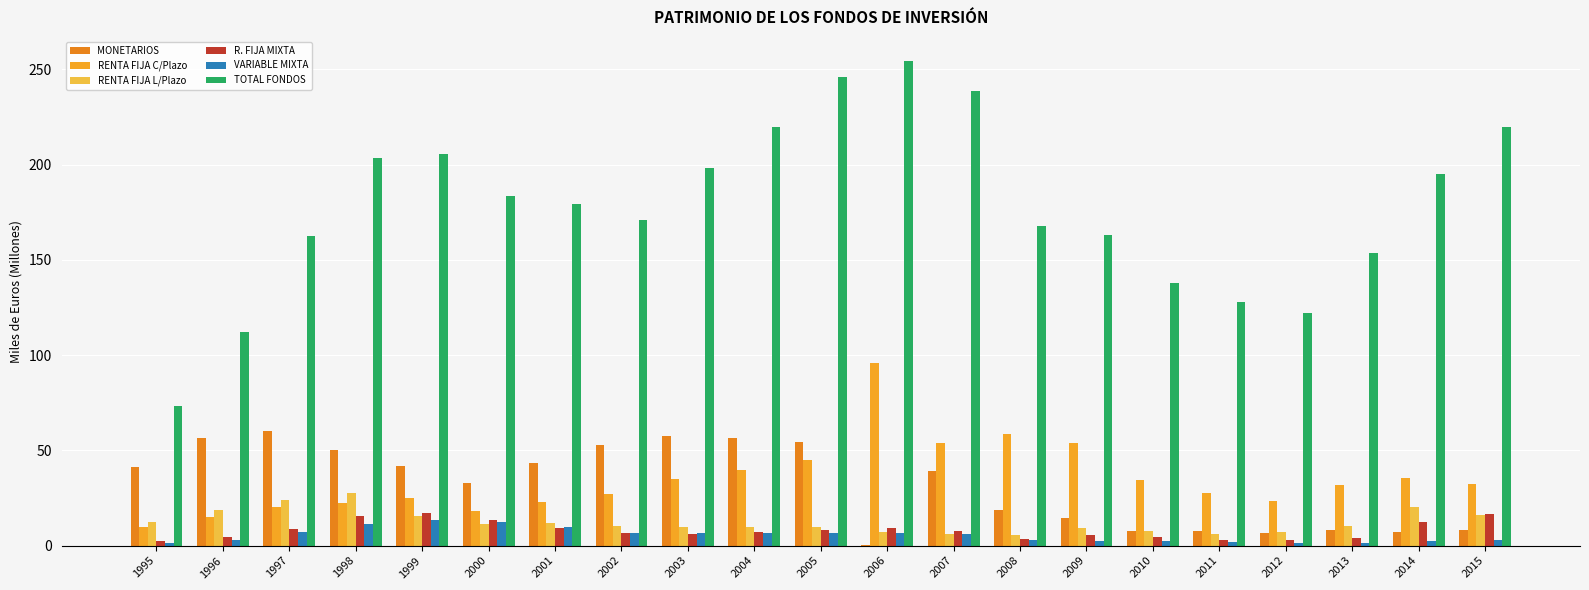

What is the sum of the RENTA FIJA L/Plazo values at 2009 and 2004?

18.8